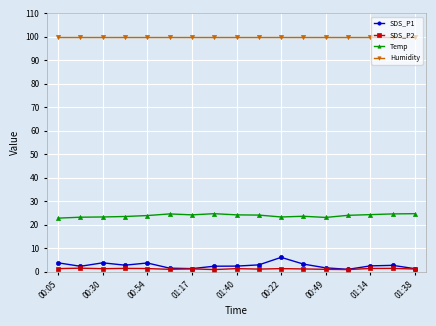

Which series has the largest total across all categories?

Humidity